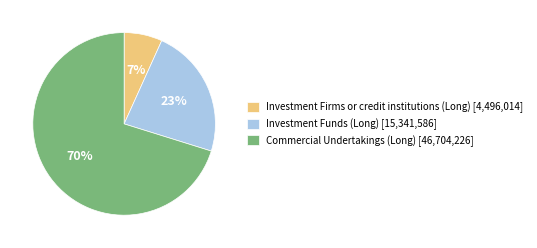

Combined, do Investment Funds (Long) [15,341,586] and Investment Firms or credit institutions (Long) [4,496,014] account for over 50%?

No